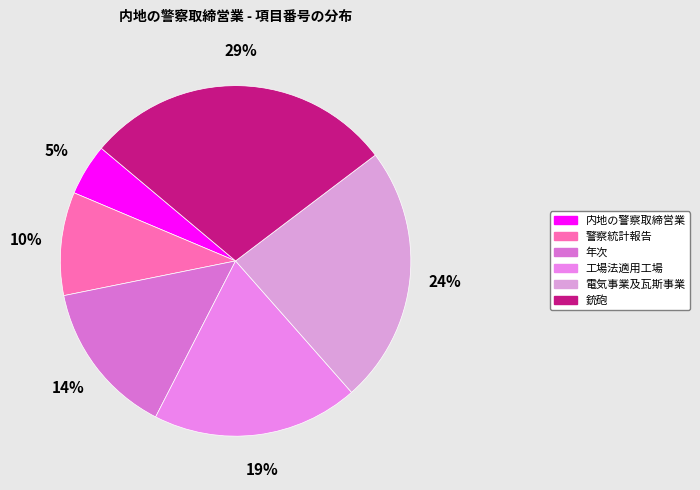

How many slices are in this pie chart?

6